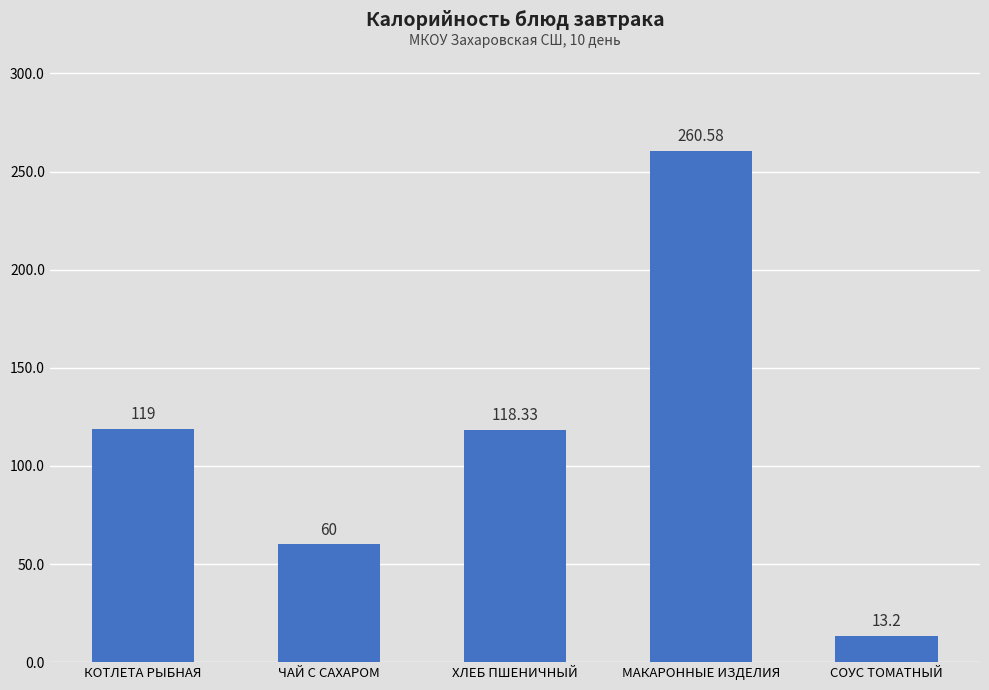

How many bars are there in total?

5